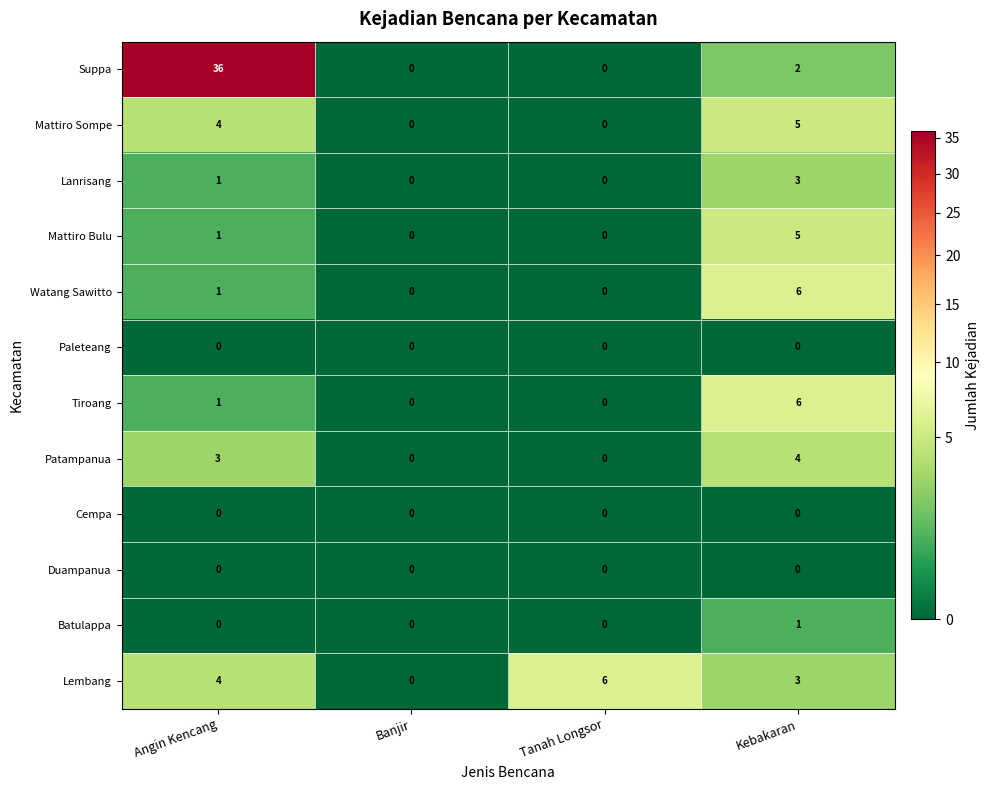

What is the total value across all series at Angin Kencang?

51